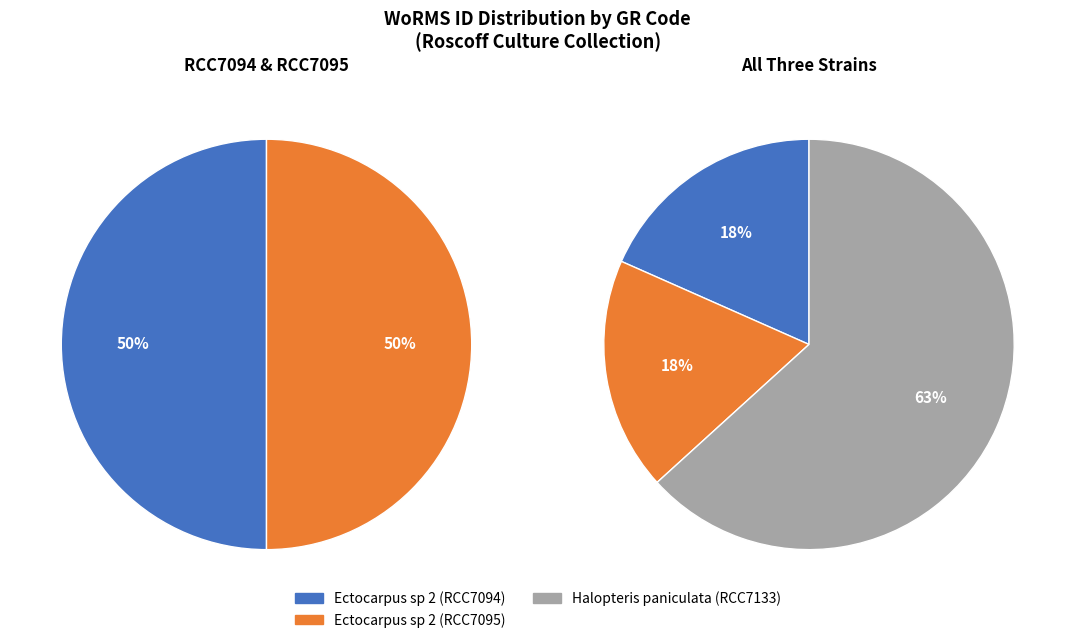

To the nearest percent, what portion does Ectocarpus sp 2 (RCC7095) represent?

18%